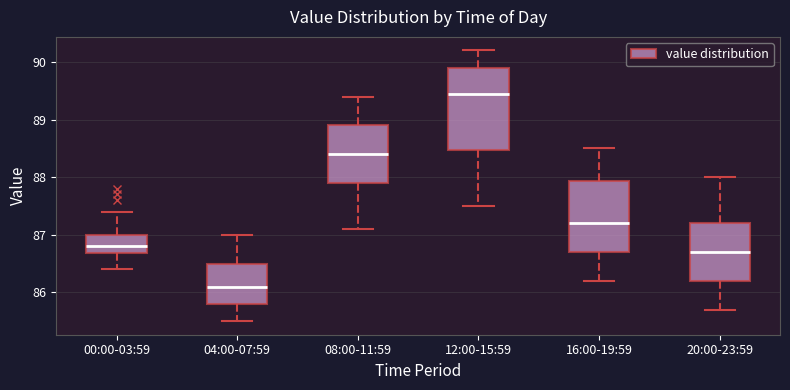

Which box is the tallest, from its lower edge to its upper edge?

12:00-15:59